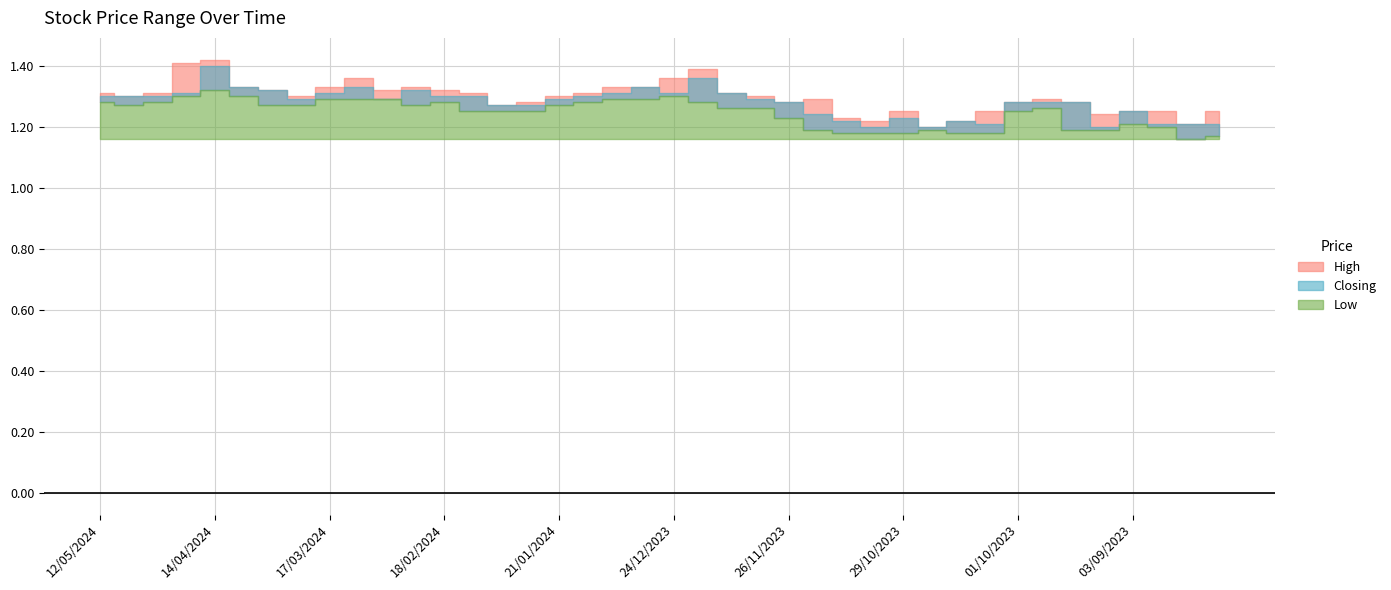

True or false: Closing has more than 1 interior local peaks.

True